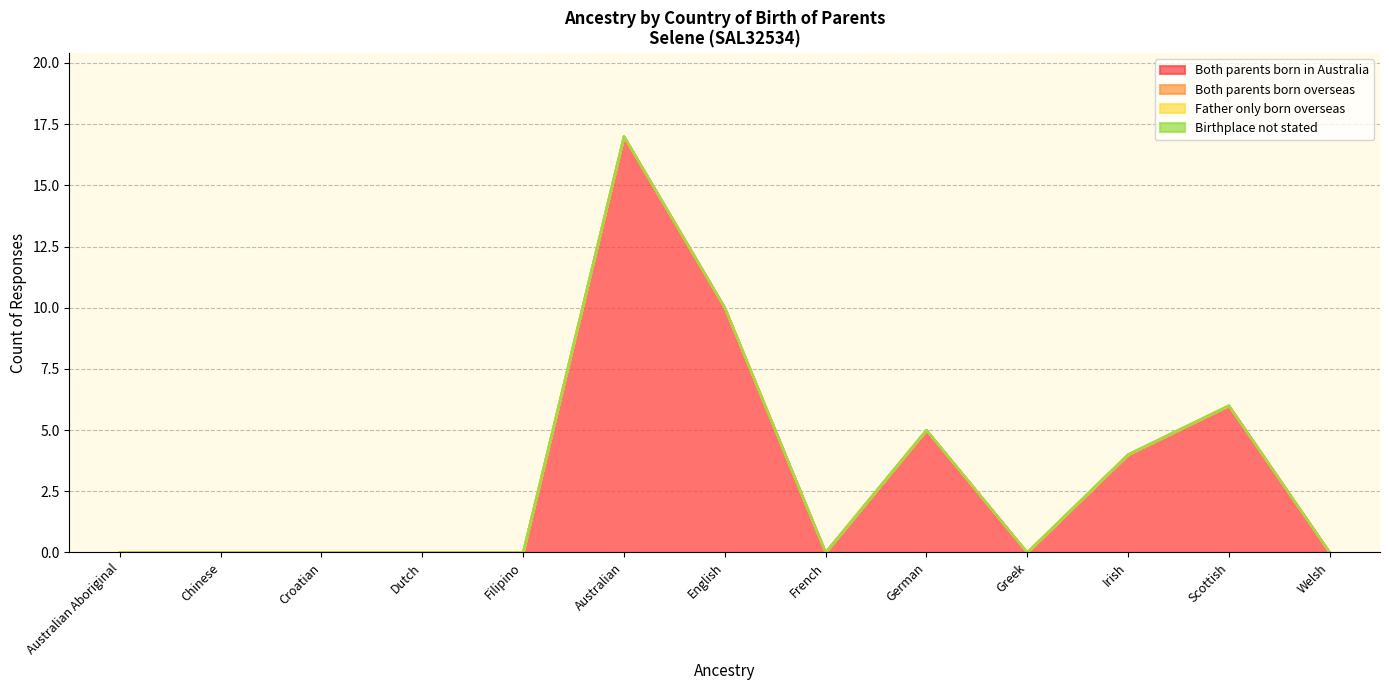

How many values in Both parents born in Australia are above zero?

5